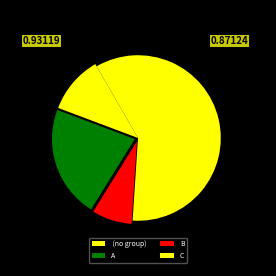

The B slice represents 50% of the pie. True or false?

False